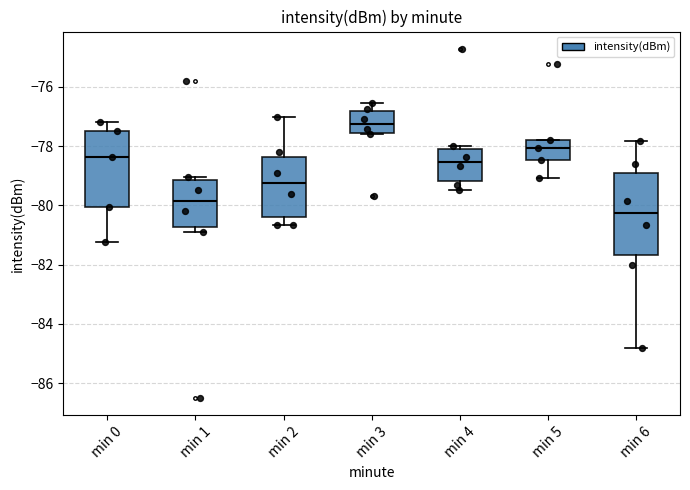

Which box's median line is the lowest?

min 6